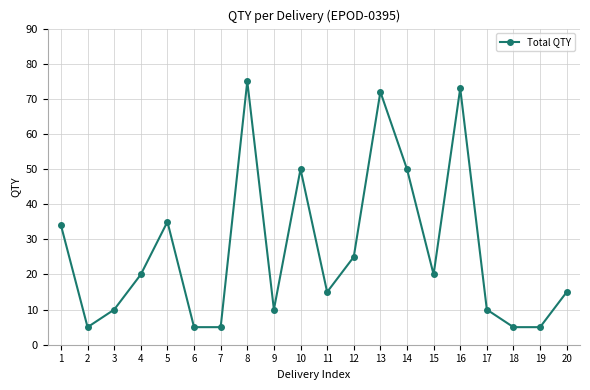

The value at 18 is 5. True or false?

True